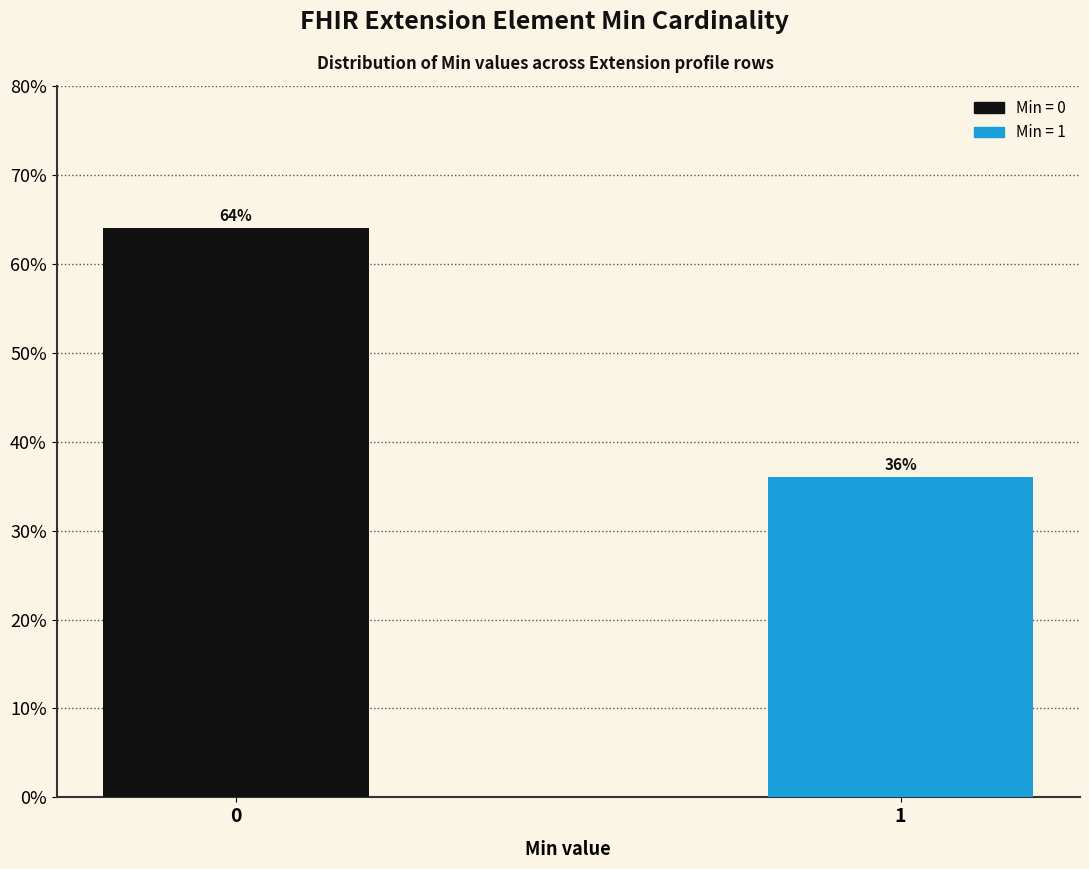

Reading left to right, extract all data points from this chart.

64	36